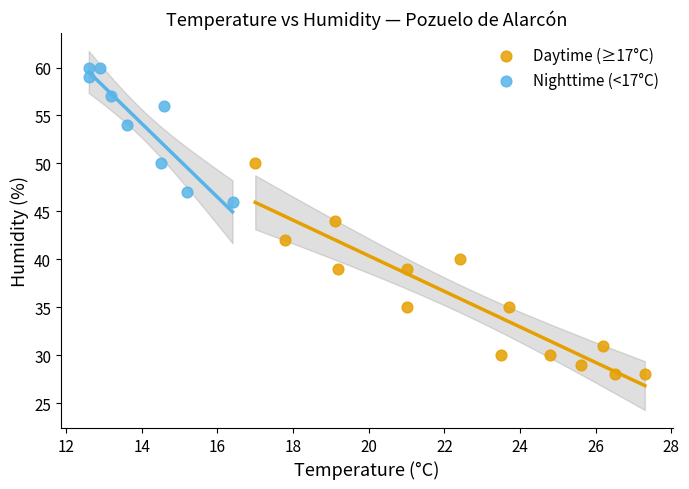

Which series reaches the minimum Y coordinate?

Daytime (≥17°C)